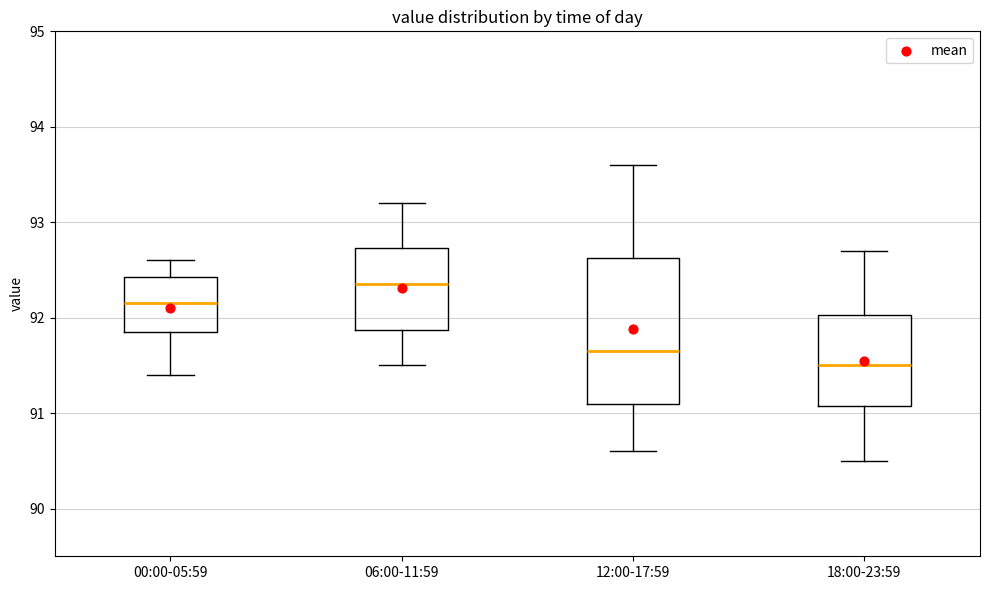

Comparing the boxes themselves (not the whiskers), which one is the tallest?

12:00-17:59